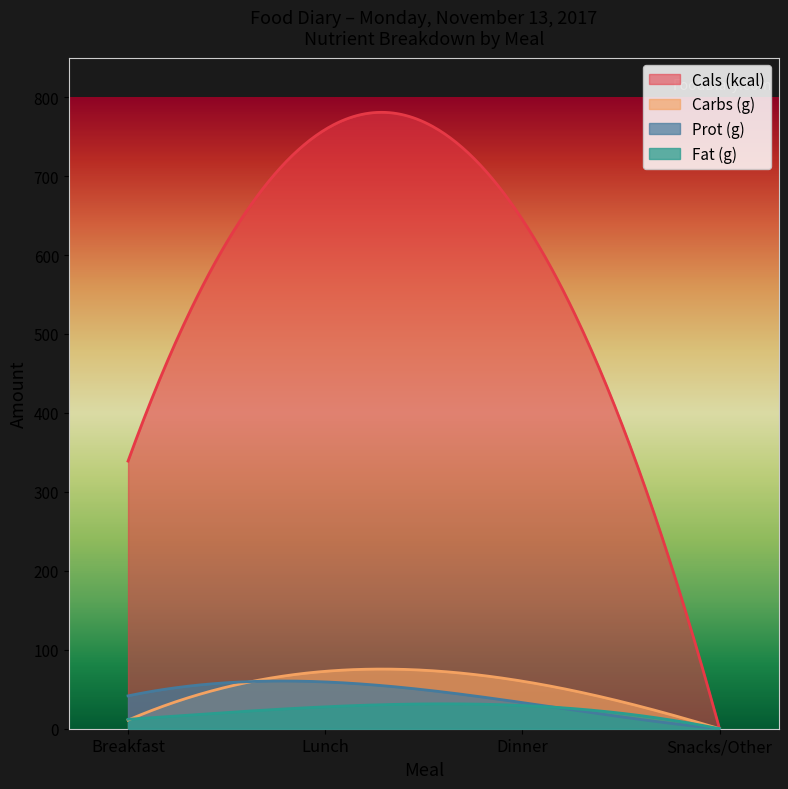

What is the highest value of the Cals (kcal) series?

780.8